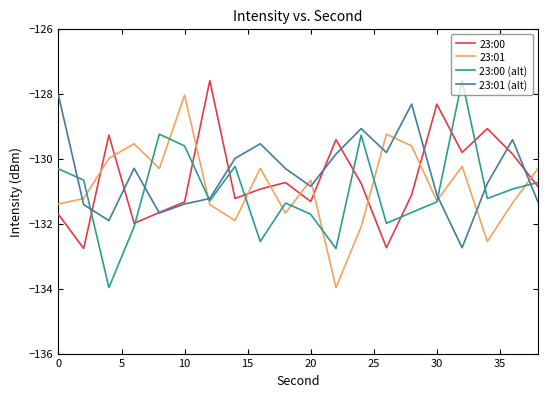

How many distinct data groups are displayed?

4